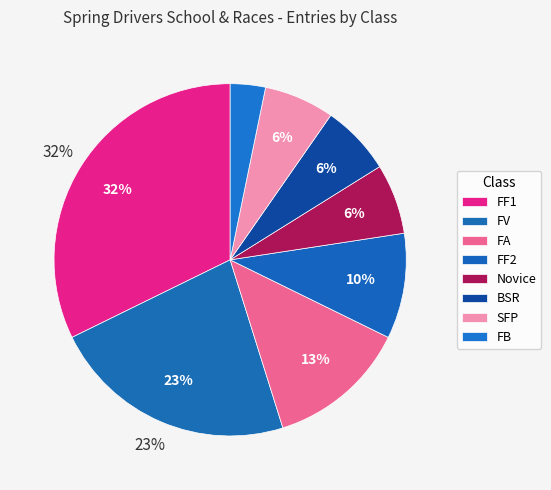

Does FV account for over 50% of the chart?

No